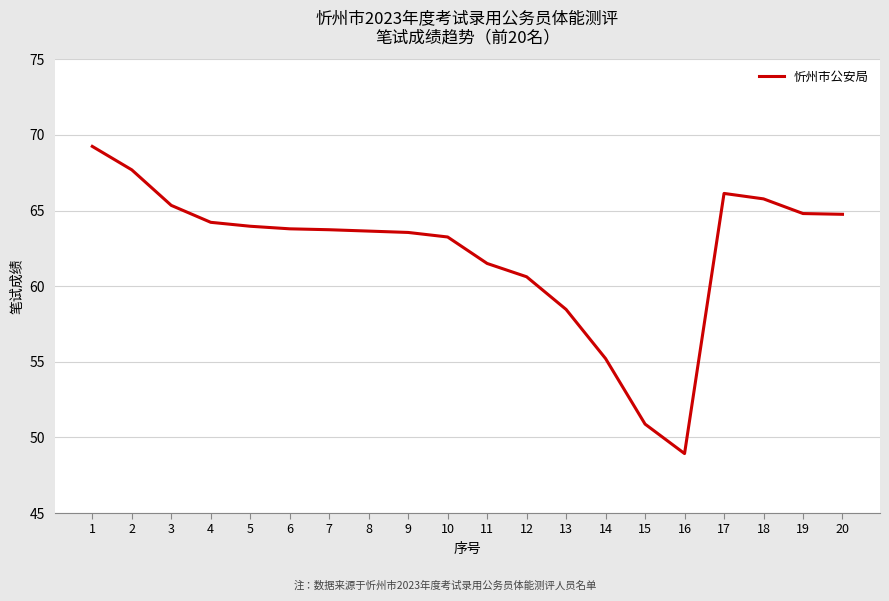

The value at 6 is 63.8. True or false?

True